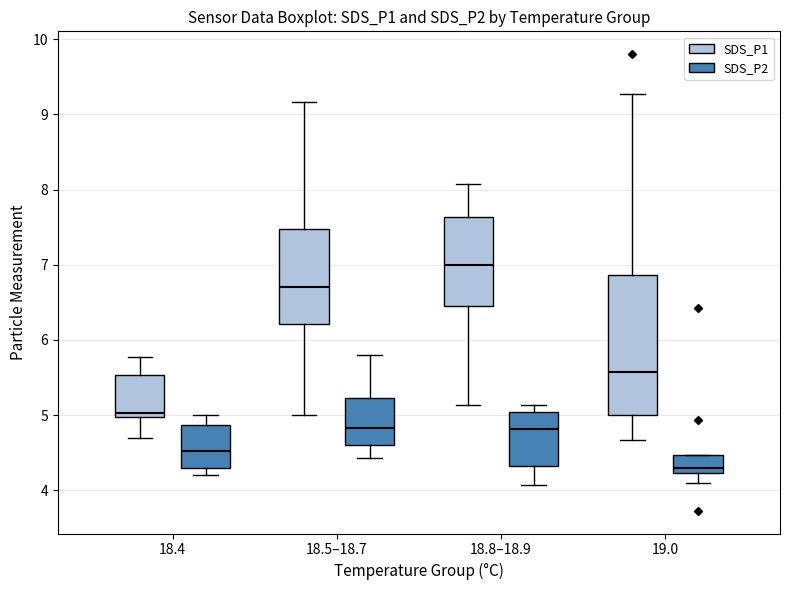

Which box has the highest median line?

18.8–18.9 (SDS_P1)